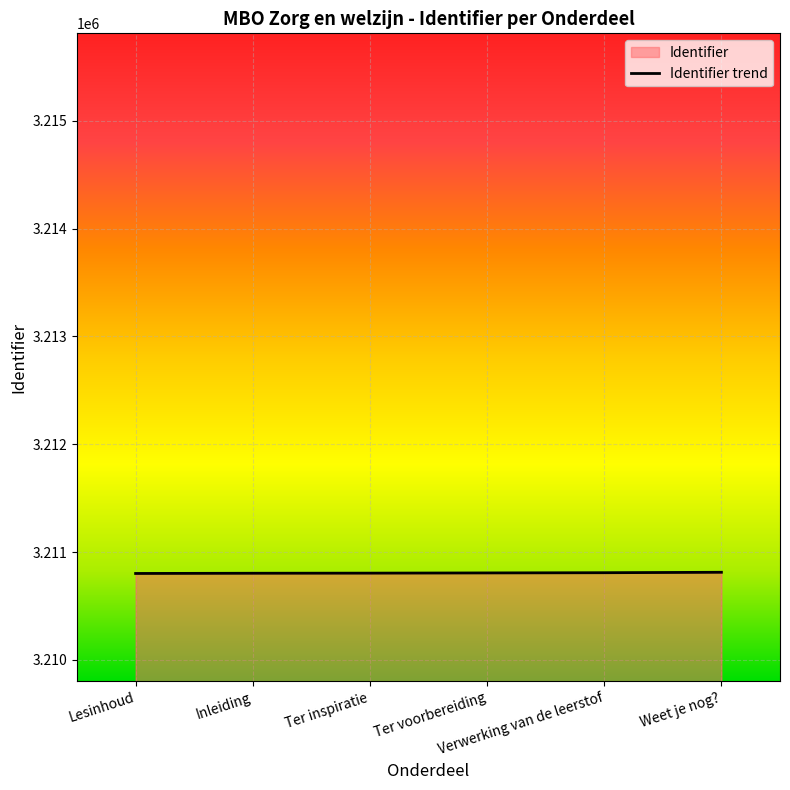

What is the change in value from Inleiding to Ter voorbereiding?

+3